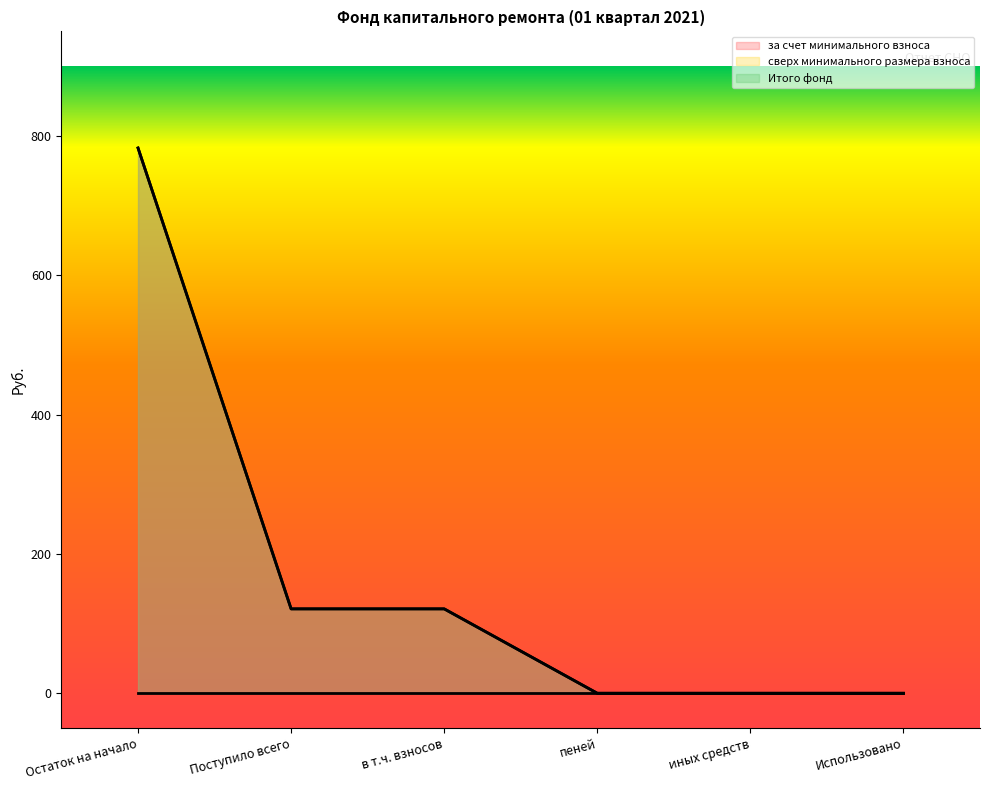

At which label does за счет минимального взноса first exceed 121?

Остаток на начало